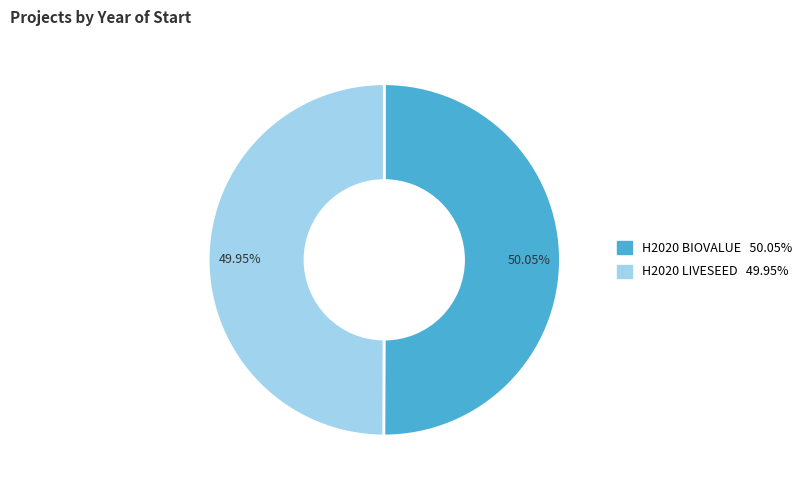

To the nearest percent, what is the combined percentage of H2020 BIOVALUE and H2020 LIVESEED?

100%